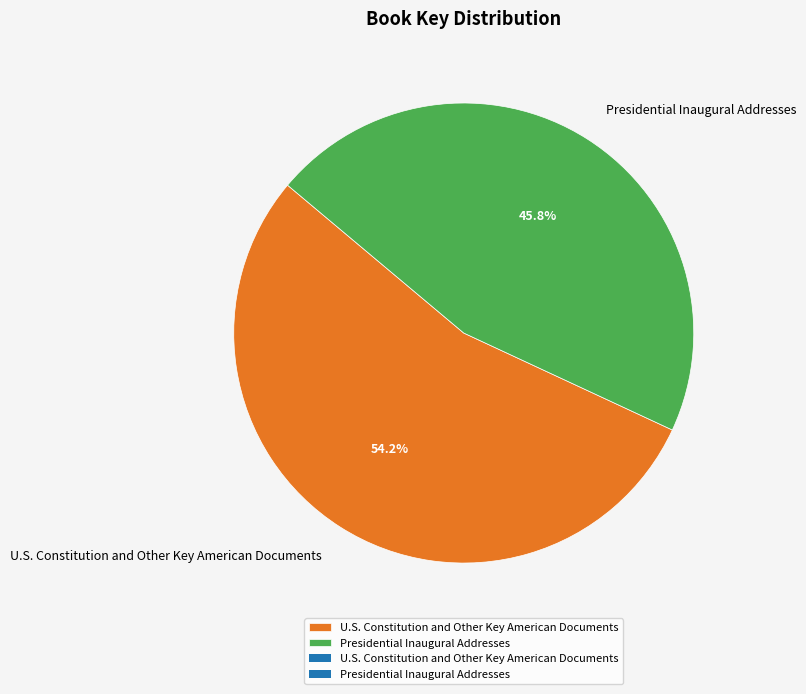

Approximately how many times larger is the value at U.S. Constitution and Other Key American Documents compared to Presidential Inaugural Addresses?

1.2